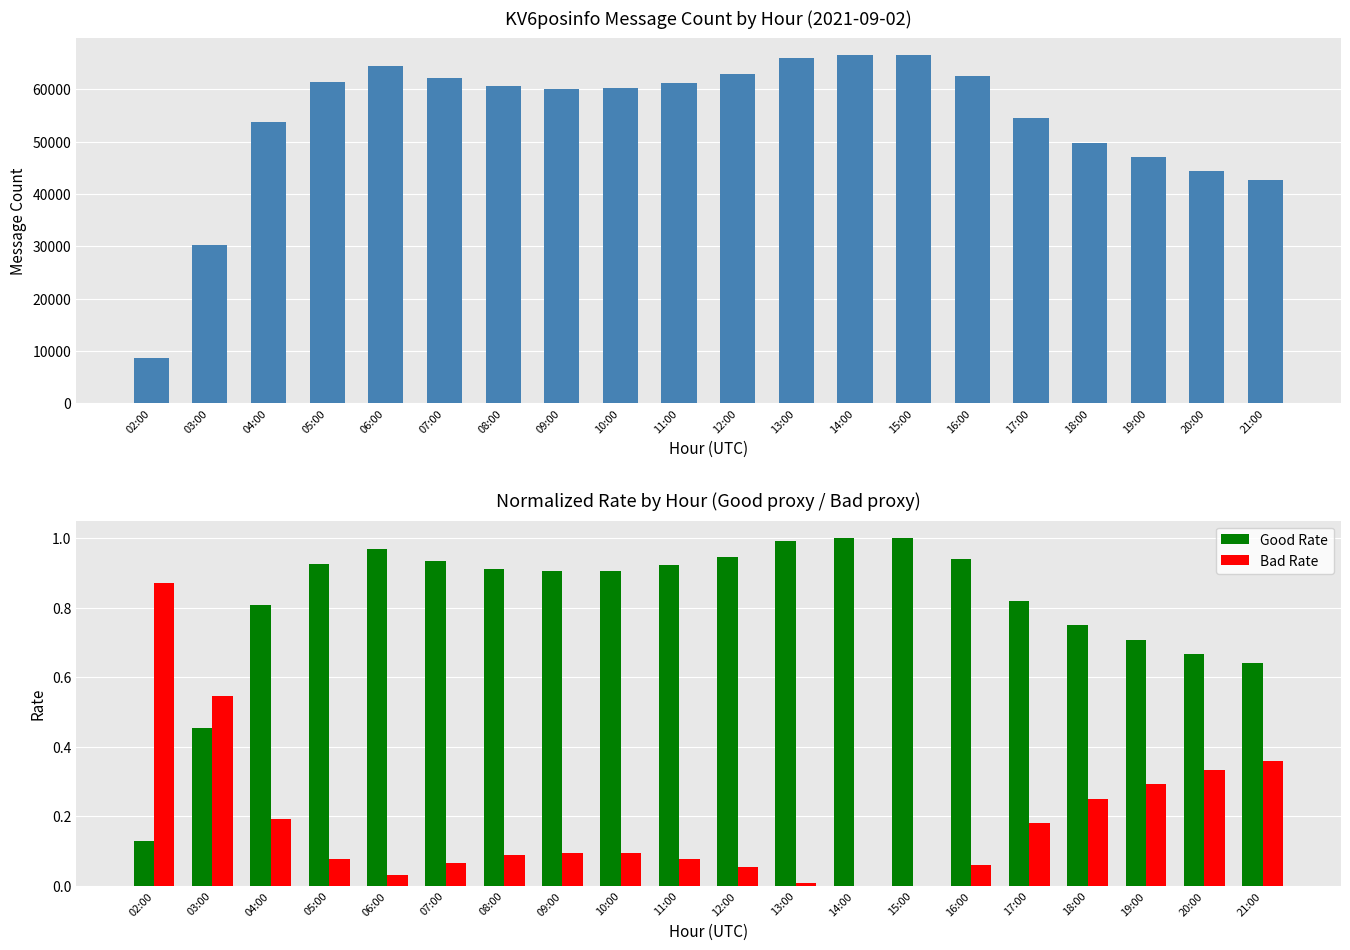

At which label does Bad Rate reach its minimum?

15:00